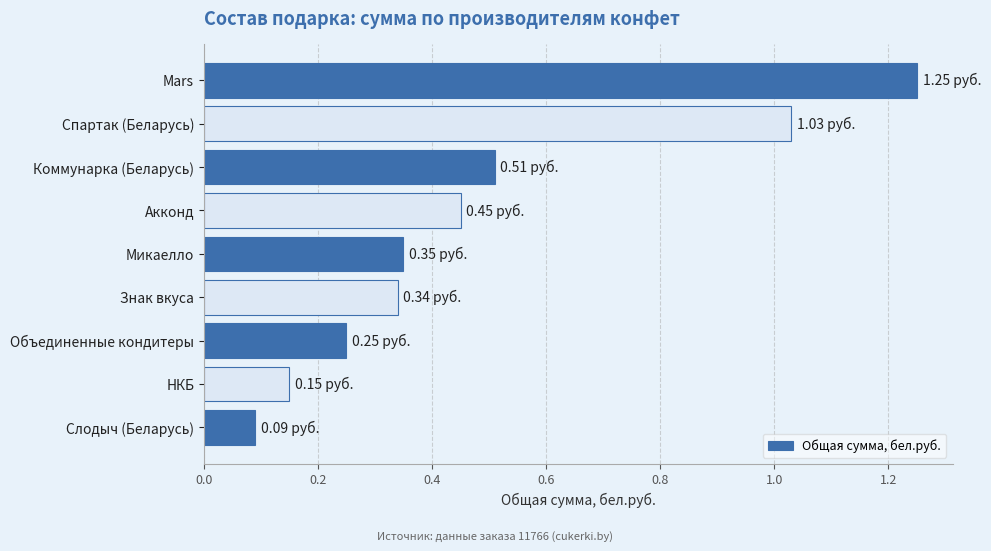

What is the difference between the second highest and minimum values?

0.9